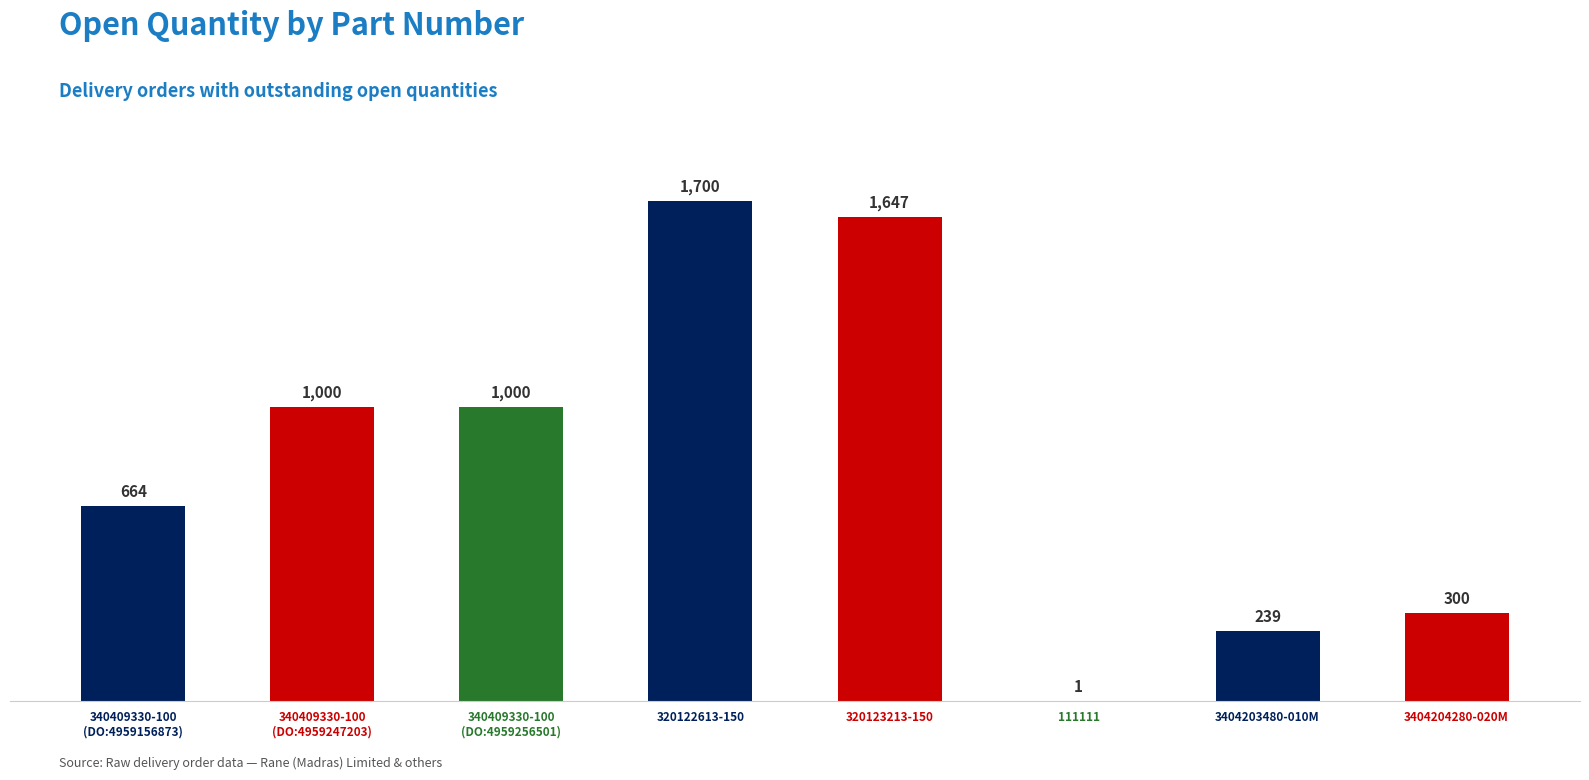

Are the bars grouped side by side (vs. stacked)?

No